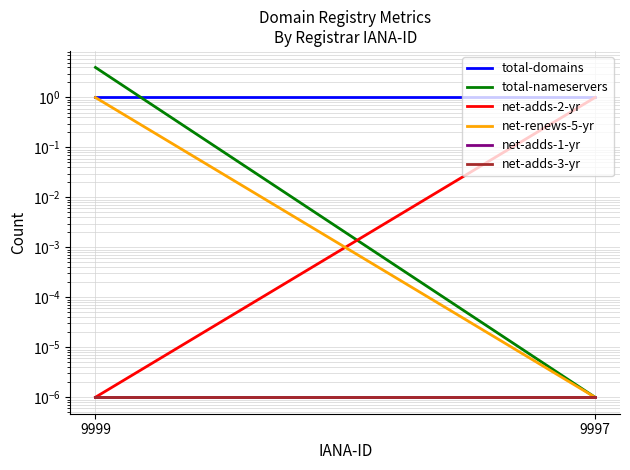

Is this an area chart (filled region under the line)?

No